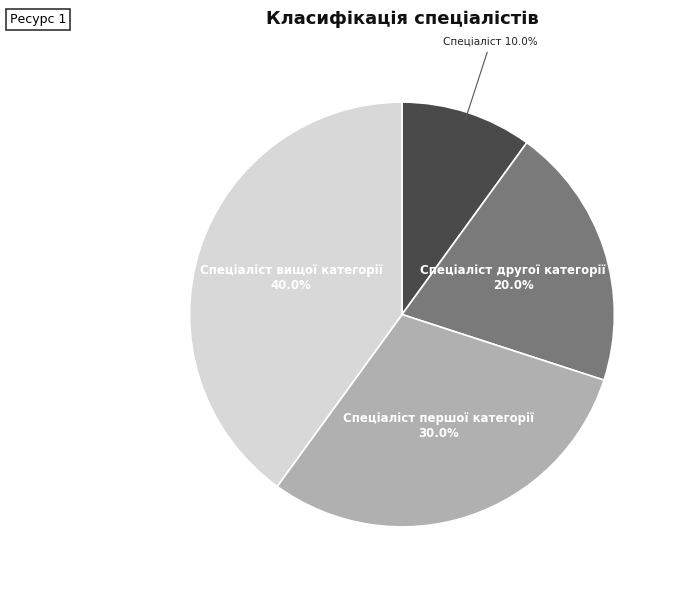

To the nearest percent, what is the difference between the largest and smallest slice percentages?

30%